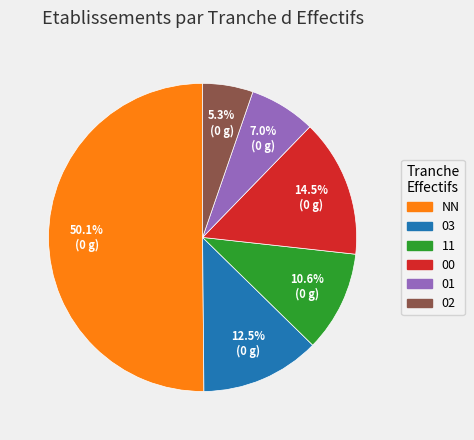

Which has a higher value, 02 or 00?

00